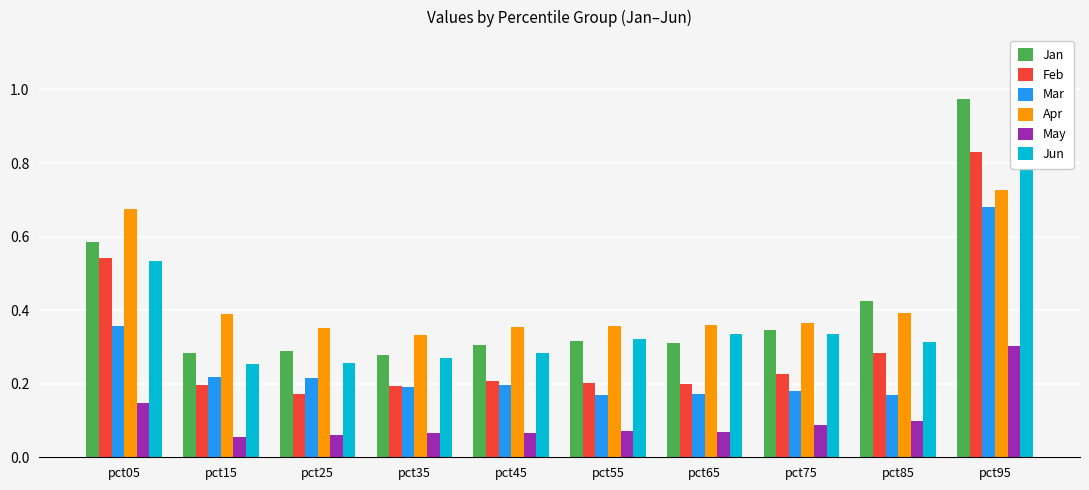

What value does the Feb series have at pct85?

0.3